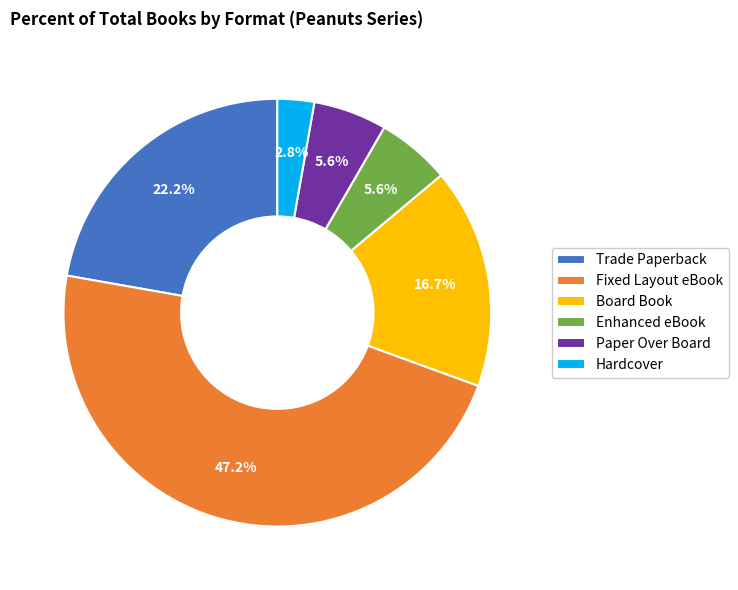

Is it true that Hardcover is 3% of the pie?

True